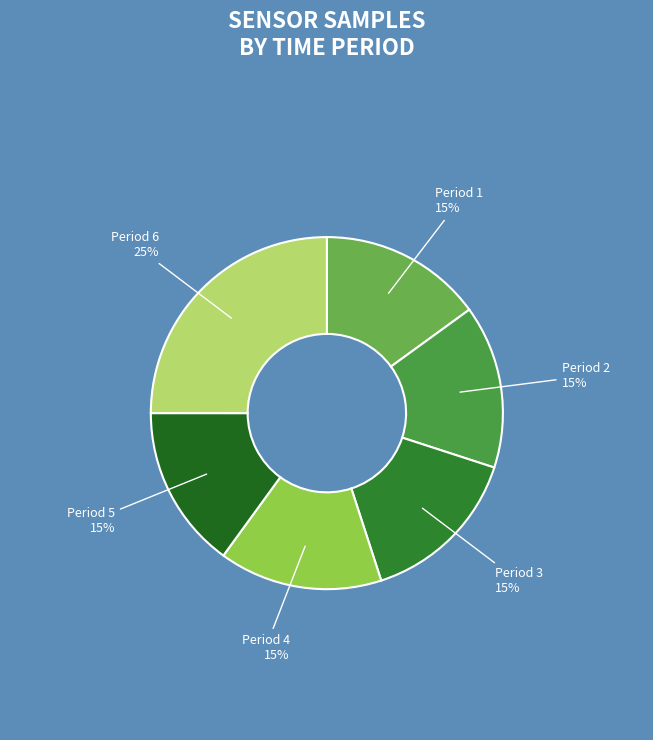

To the nearest percent, what is the average slice percentage?

17%